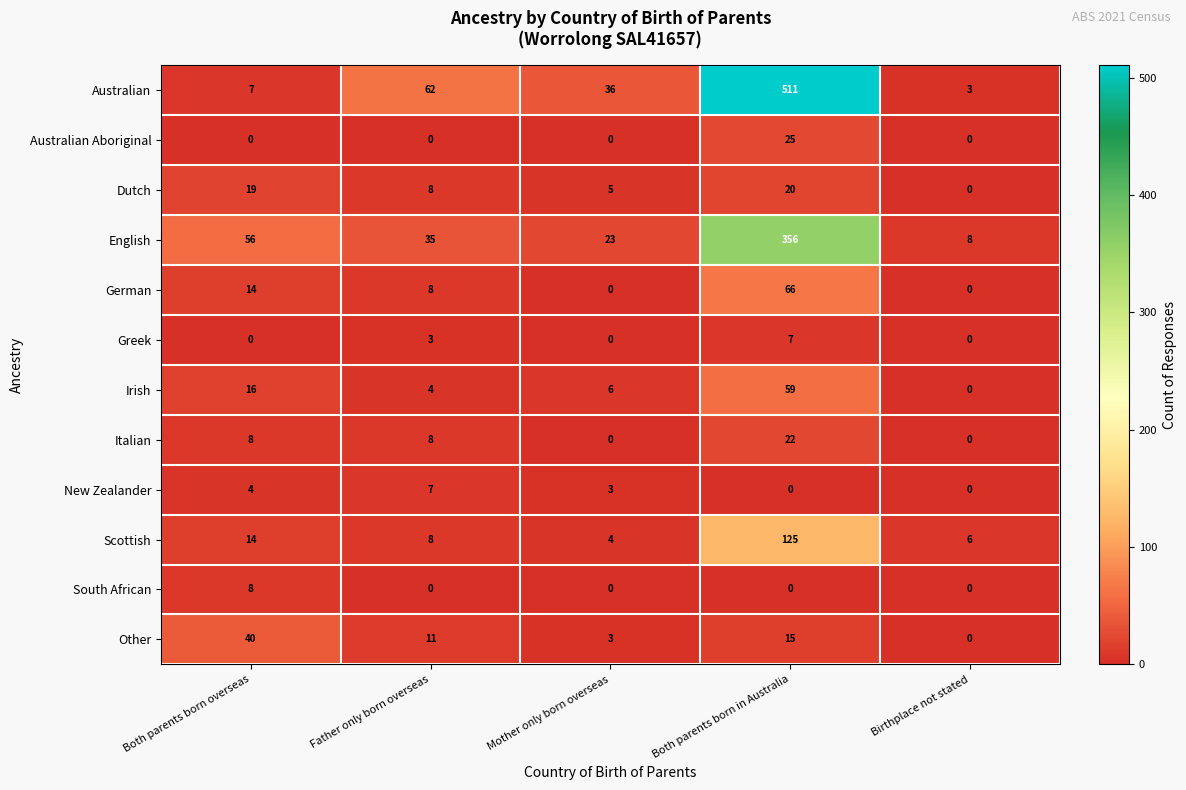

True or false: New Zealander has a value of 7 at Father only born overseas.

True